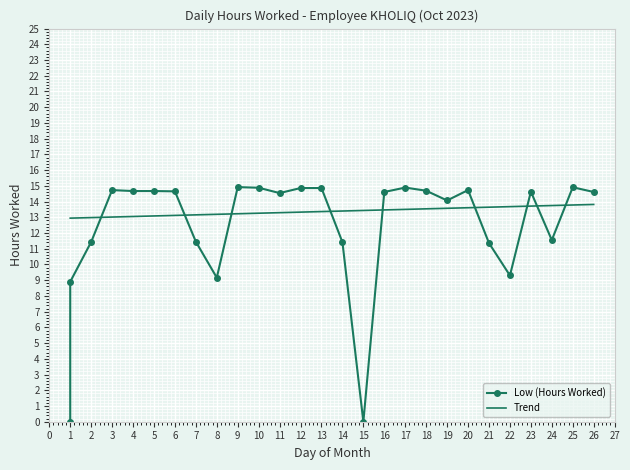

What is the sum of the values at 26 and 25?

29.5